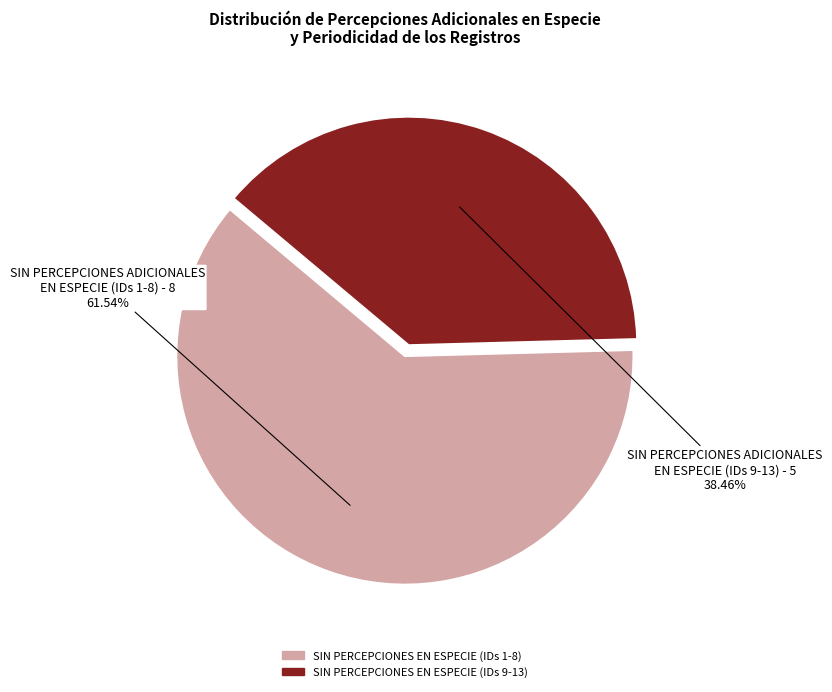

Is there a majority slice in this chart?

Yes